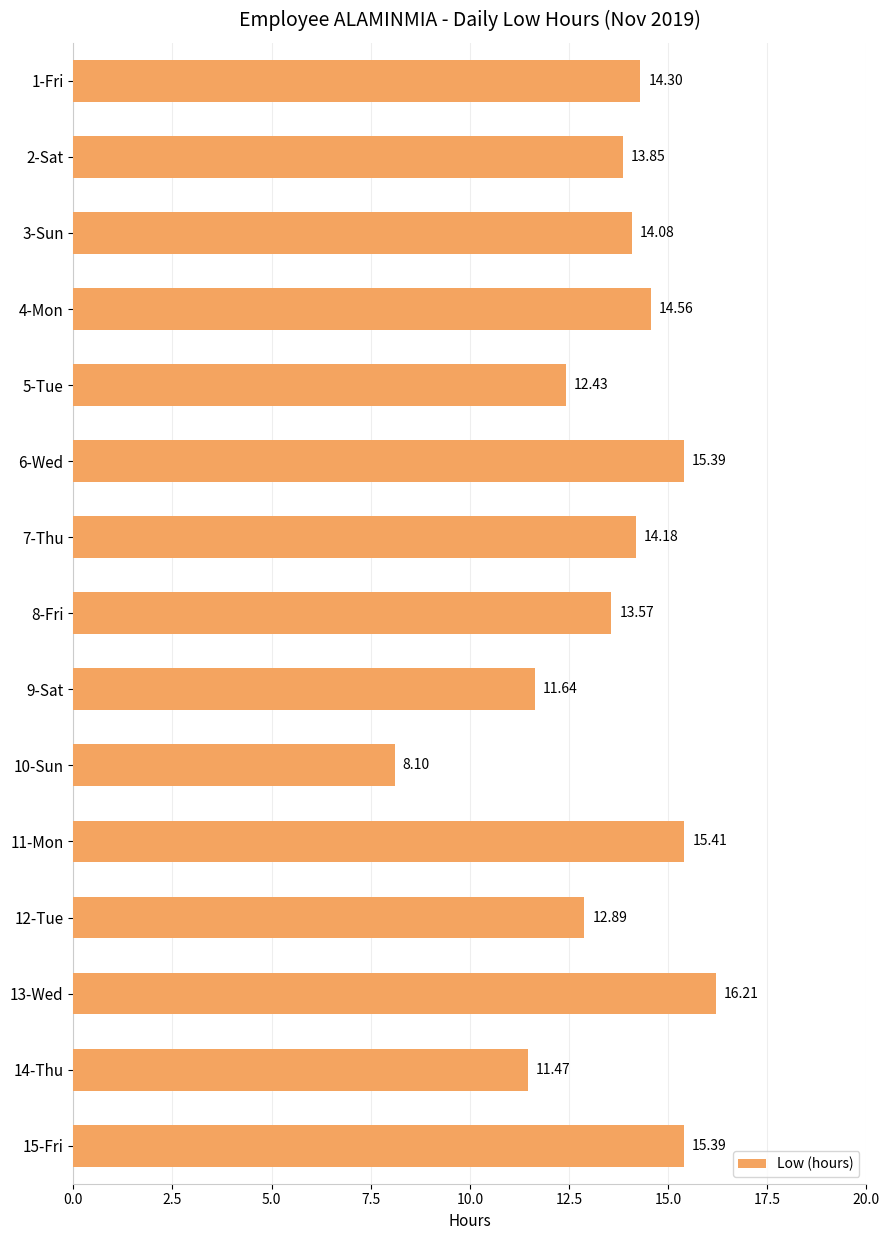

Where is the data nearest to the value 12?

9-Sat